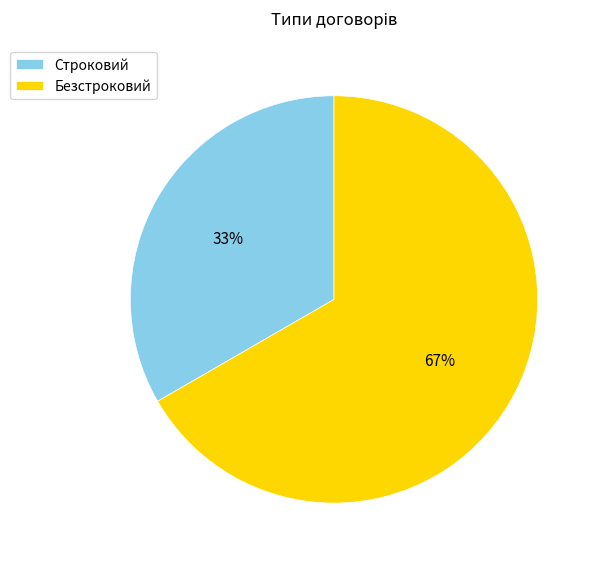

To the nearest percent, what portion does Безстроковий represent?

67%